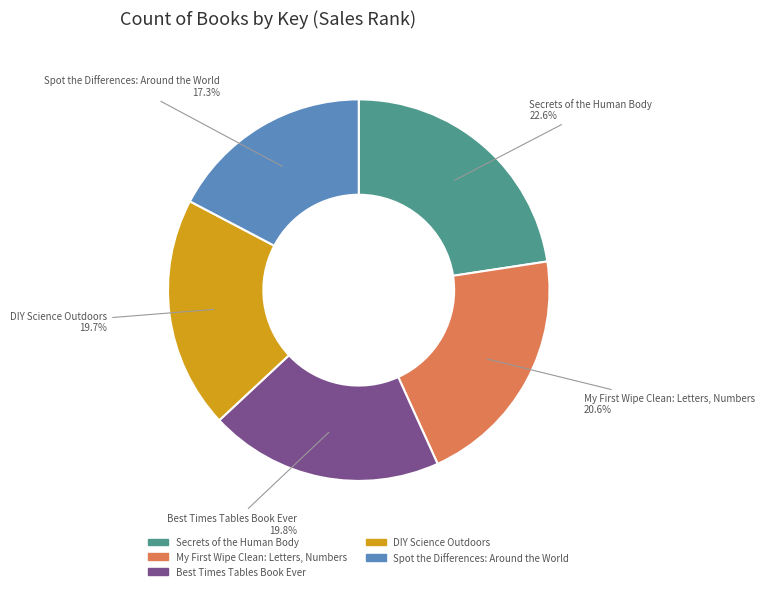

What percentage do DIY Science Outdoors and Best Times Tables Book Ever together represent?

39.5%